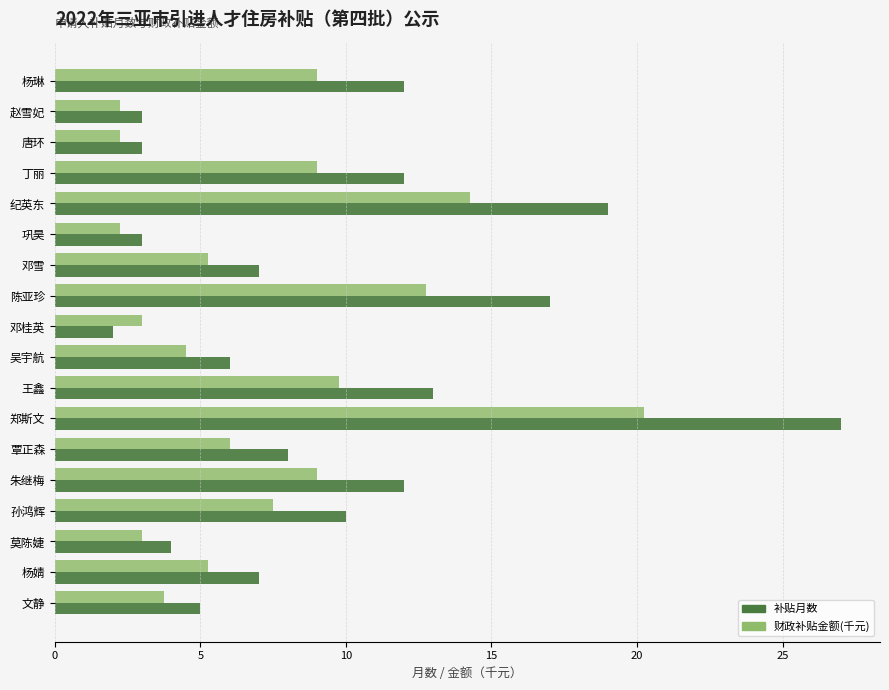

What is the maximum value shown in the chart?

27.0